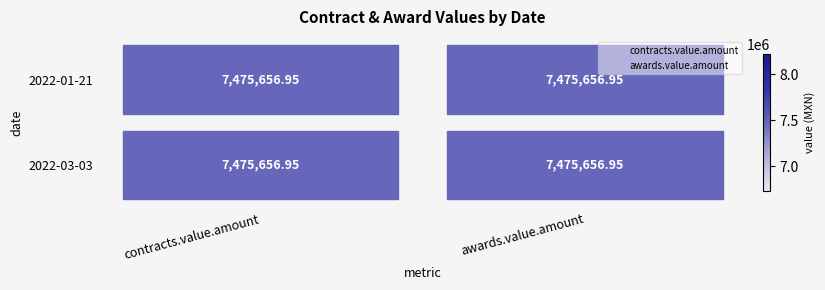

What are all the series names shown in the legend?

contracts.value.amount, awards.value.amount